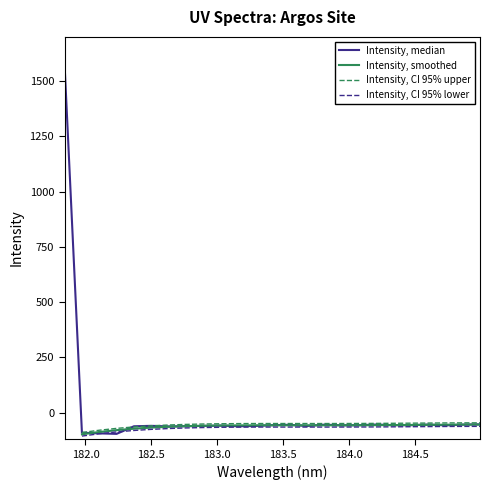

What is the difference between the maximum and second lowest values?

1665.8